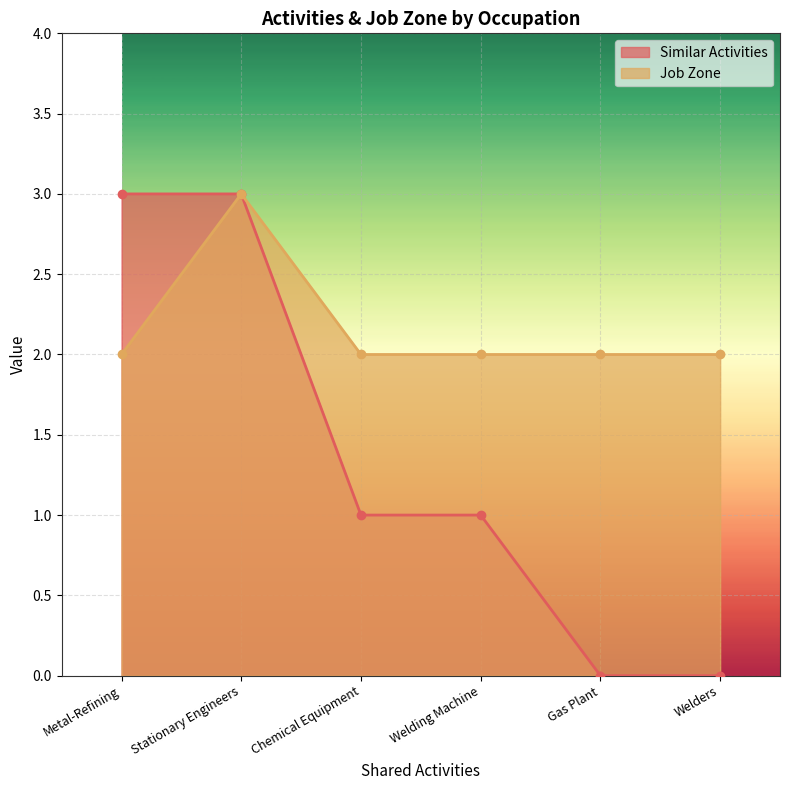

How many lines are shown in the chart?

2